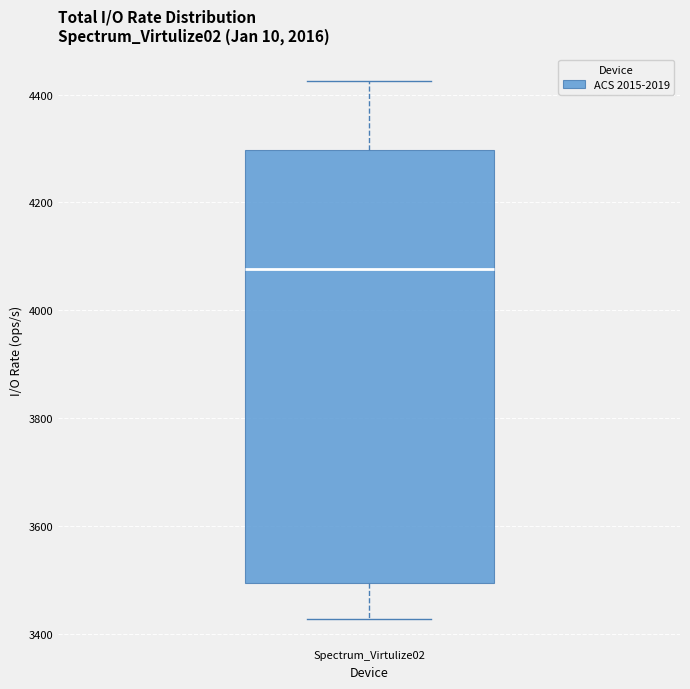

Where does the lower whisker of the box for Spectrum_Virtulize02 end on the y-axis? The values are not printed on the chart, so give them approximately, as read against the axis.

3420